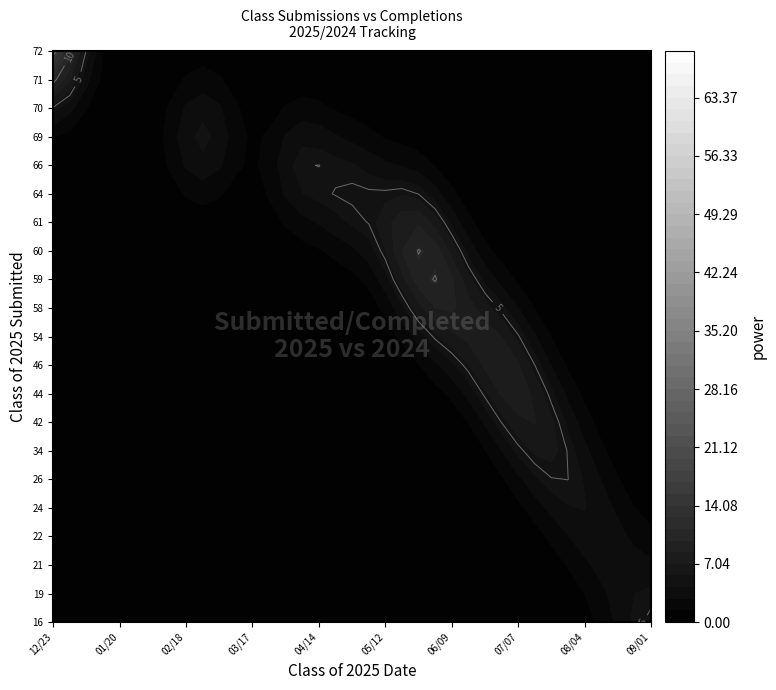

How many data points does each series have?

37